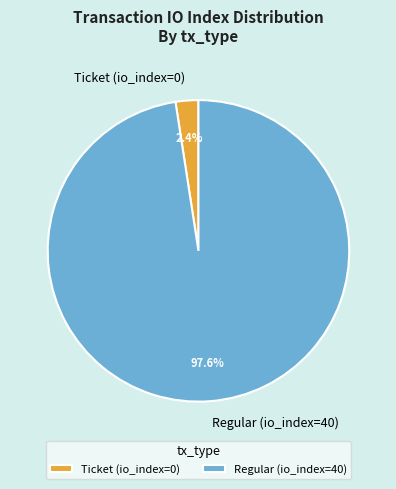

Which category has the smallest portion of the pie?

Ticket (io_index=0)